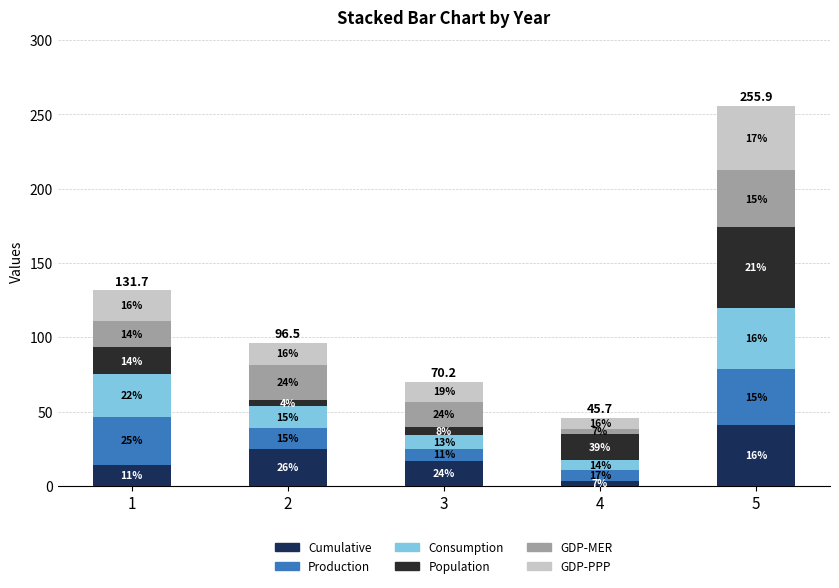

How many bars are there in total?

5